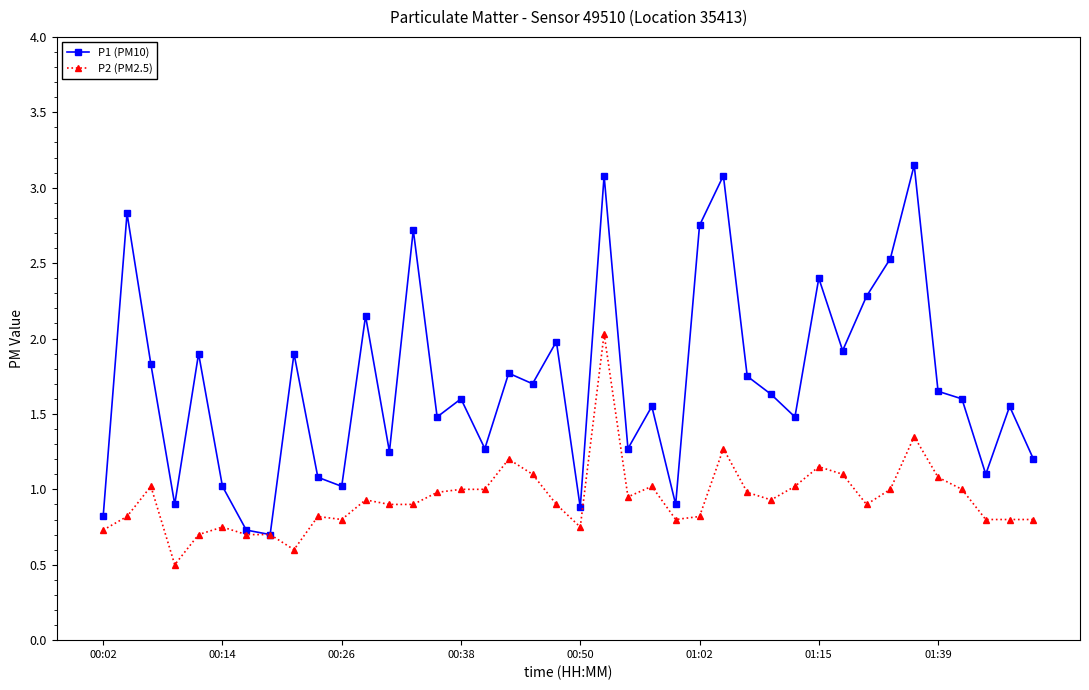

Which series has the largest total across all categories?

P1 (PM10)